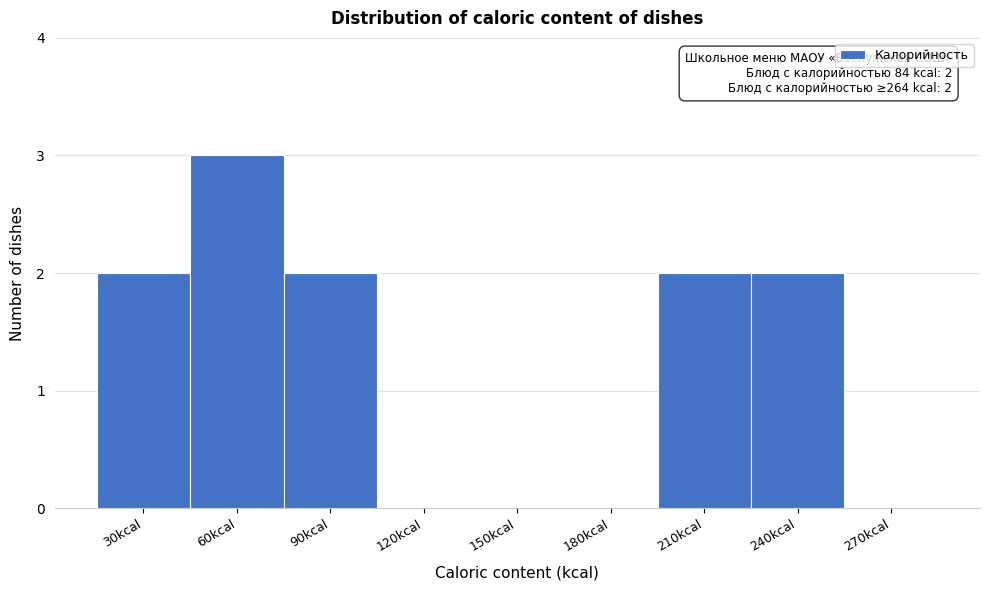

Reading left to right, extract all data points from this chart.

30kcal=2	60kcal=3	90kcal=2	120kcal=0	150kcal=0	180kcal=0	210kcal=2	240kcal=2	270kcal=0